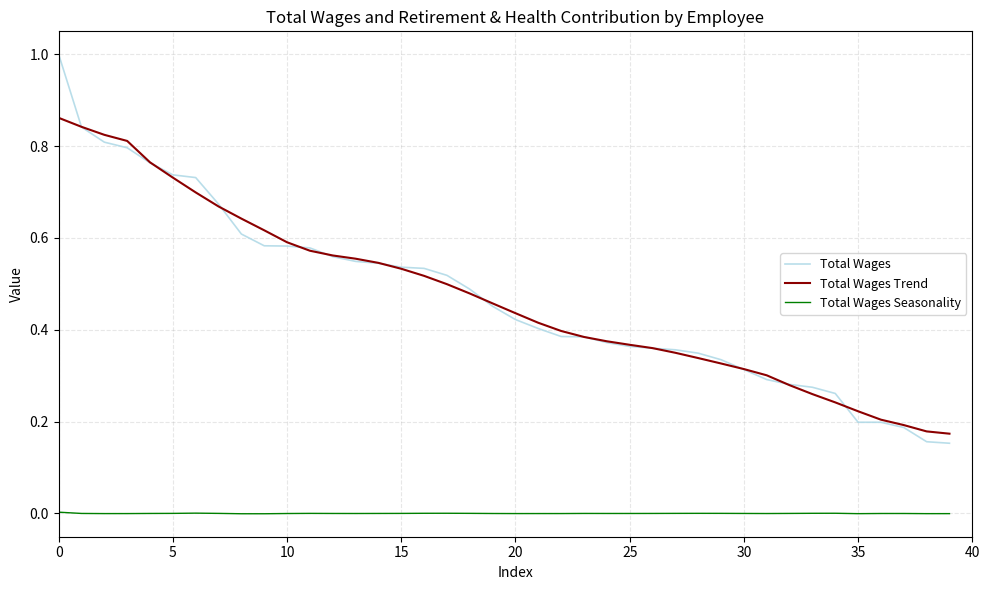

Which series has the largest range (max minus min)?

Total Wages